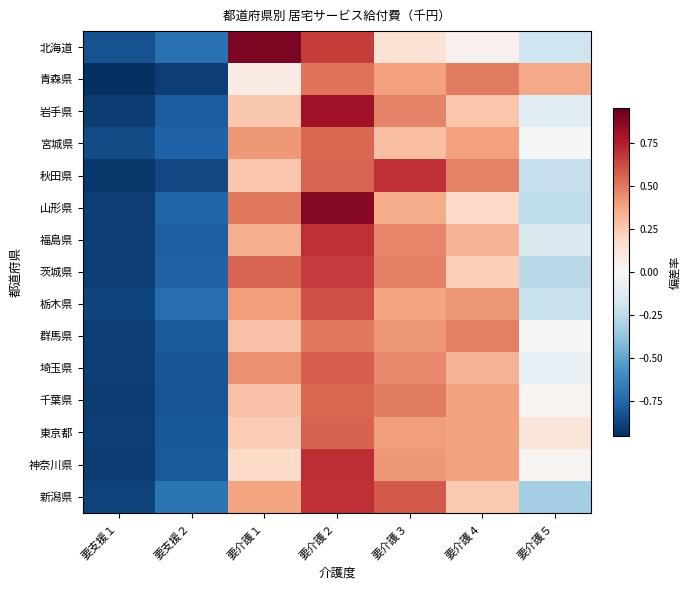

Which category has the lowest value across all series?

要支援１